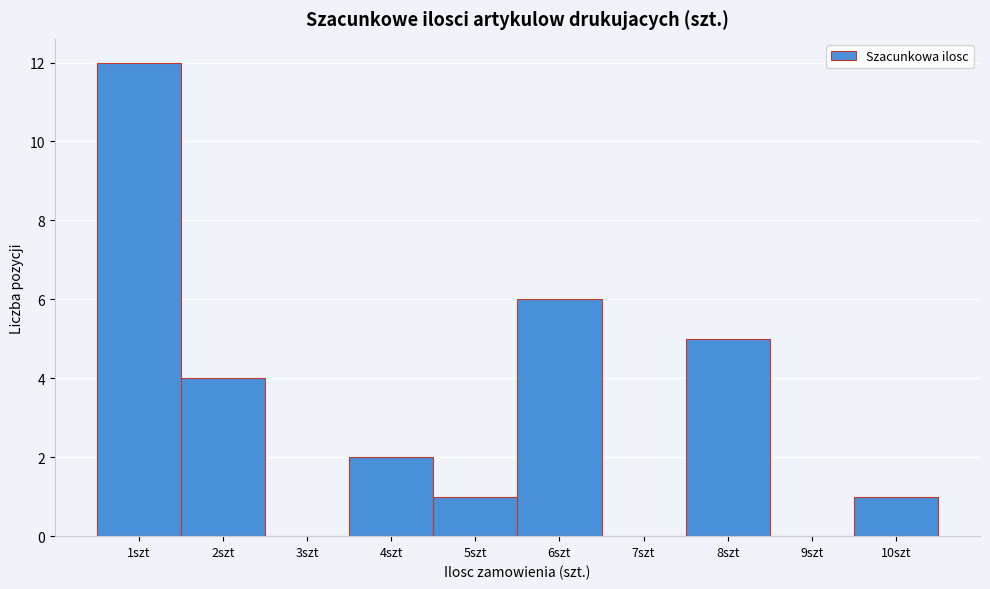

How tall is the bar that spans 1.5 to 2.5 on the x-axis? The values are not printed on the chart, so give them approximately, as read against the axis.

4